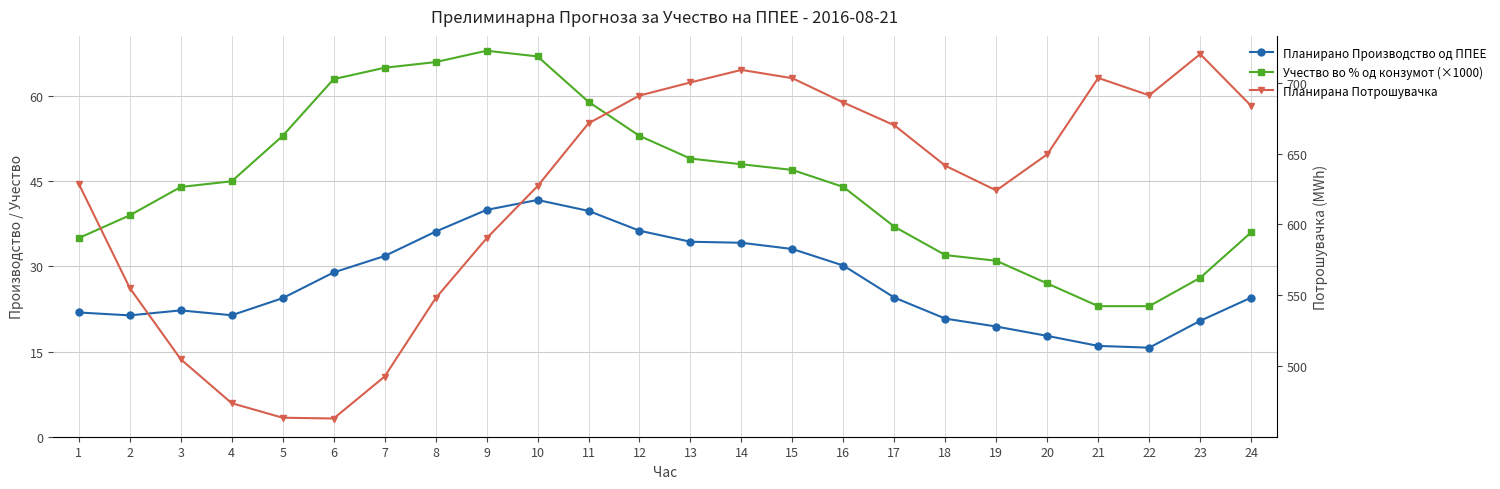

Reading left to right, what are all the values shown in this chart?

Планирано Производство од ППЕЕ: 21.9	21.4	22.3	21.4	24.4	28.9	31.8	36.1	40.0	41.7	39.8	36.3	34.3	34.2	33.1	30.2	24.5	20.8	19.4	17.8	16.0	15.7	20.4	24.5
Учество во % од конзумот (×1000): 35.0	39.0	44.0	45.0	53.0	63.0	65.0	66.0	68.0	67.0	59.0	53.0	49.0	48.0	47.0	44.0	37.0	32.0	31.0	27.0	23.0	23.0	28.0	36.0
Планирана Потрошувачка: 628.7	555.2	504.9	473.8	463.6	463.0	492.6	547.9	590.2	627.1	671.4	691.0	700.3	709.1	703.3	686.1	670.0	641.5	624.0	649.6	703.5	691.2	720.3	683.7